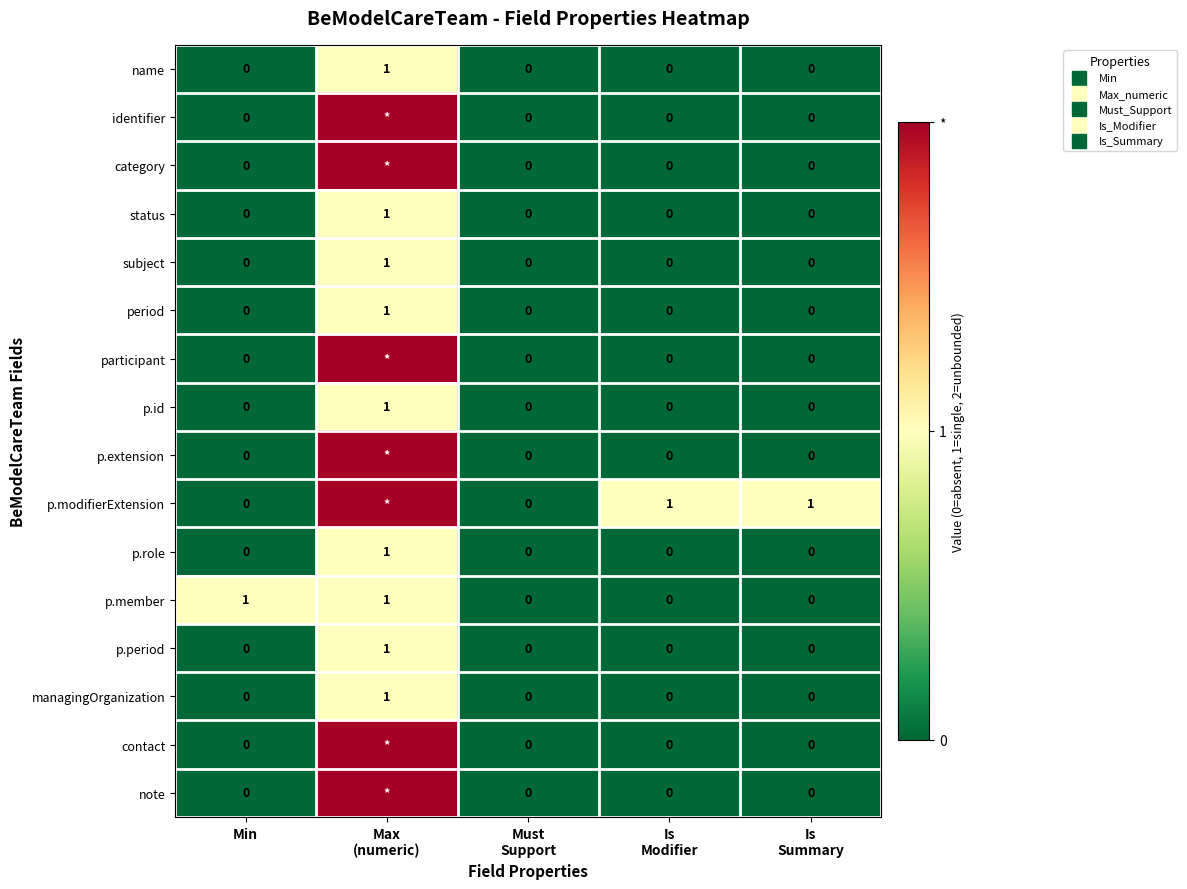

Which has a higher value, Is
Summary or Max
(numeric)?

Max
(numeric)